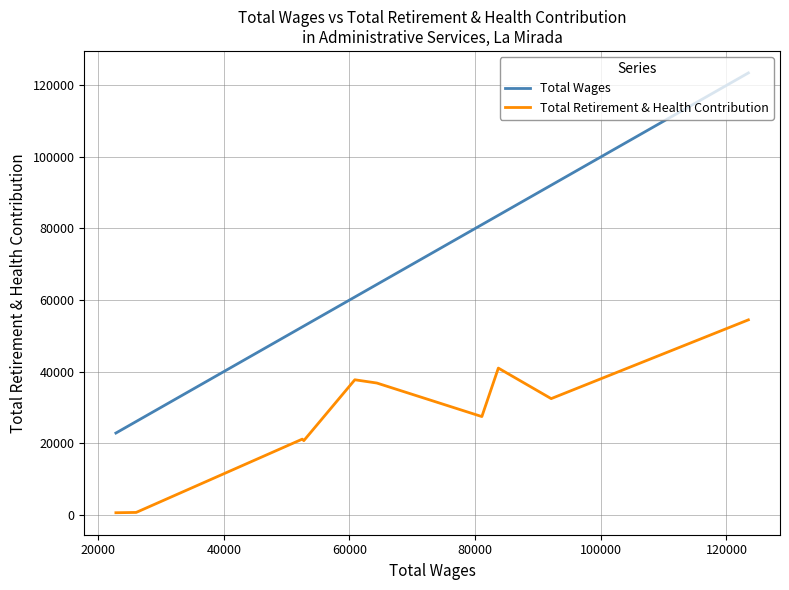

Rank the series by their average value, from lowest to highest.

Total Retirement & Health Contribution, Total Wages